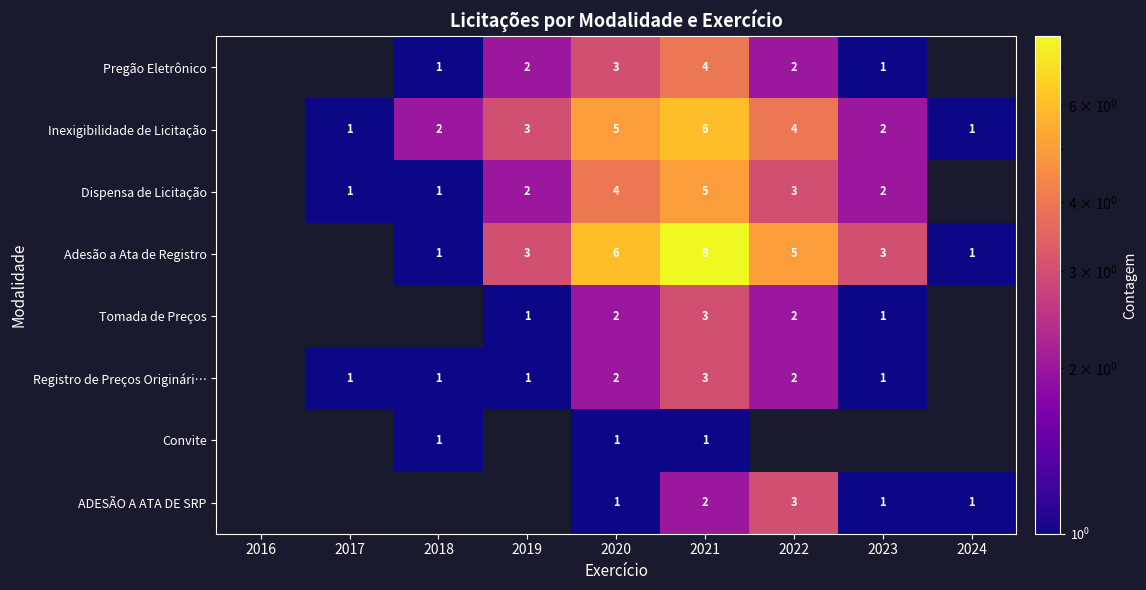

Is the value of Pregão Eletrônico at 2019 greater than the value of Tomada de Preços at 2019?

Yes